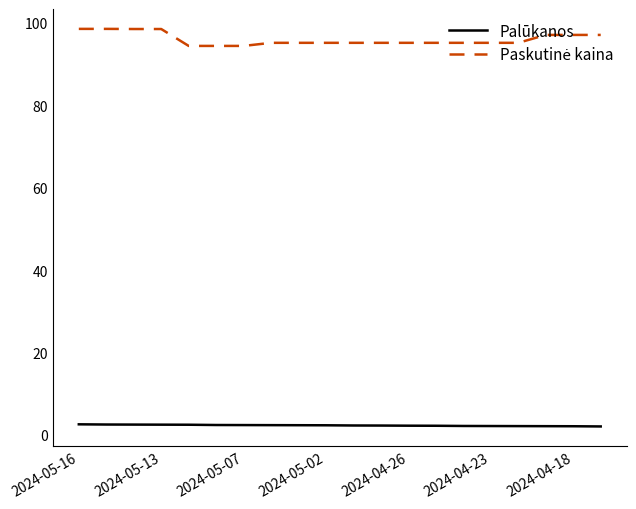

What is the maximum value shown in the chart?

98.5